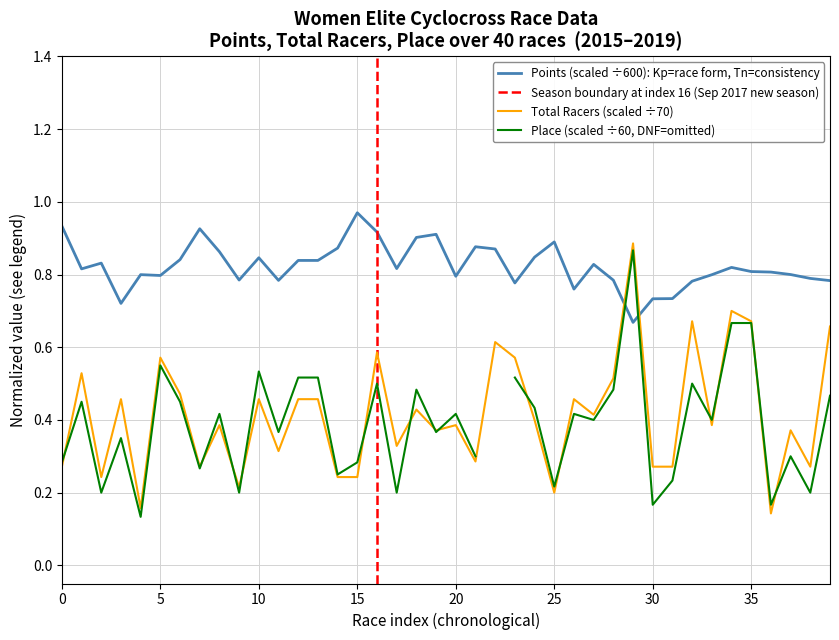

Is this an area chart (filled region under the line)?

No